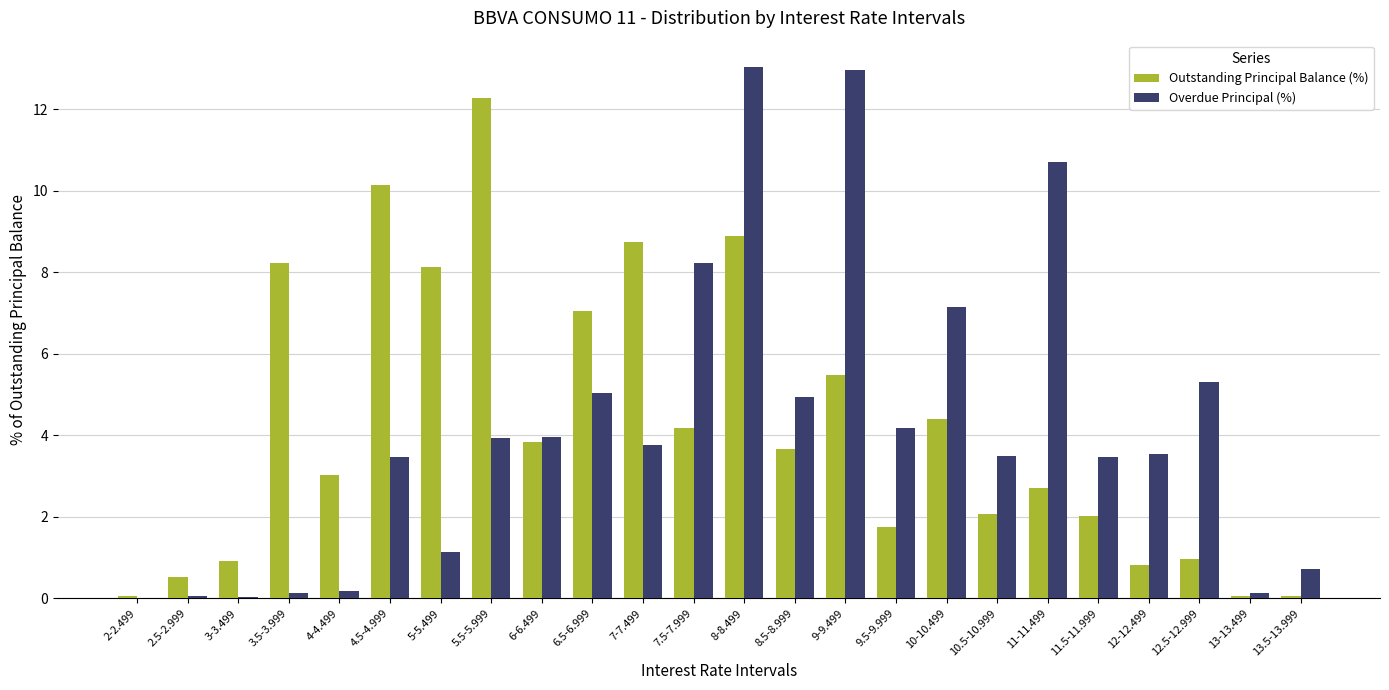

What is the average value of the Overdue Principal (%) series?

4.1